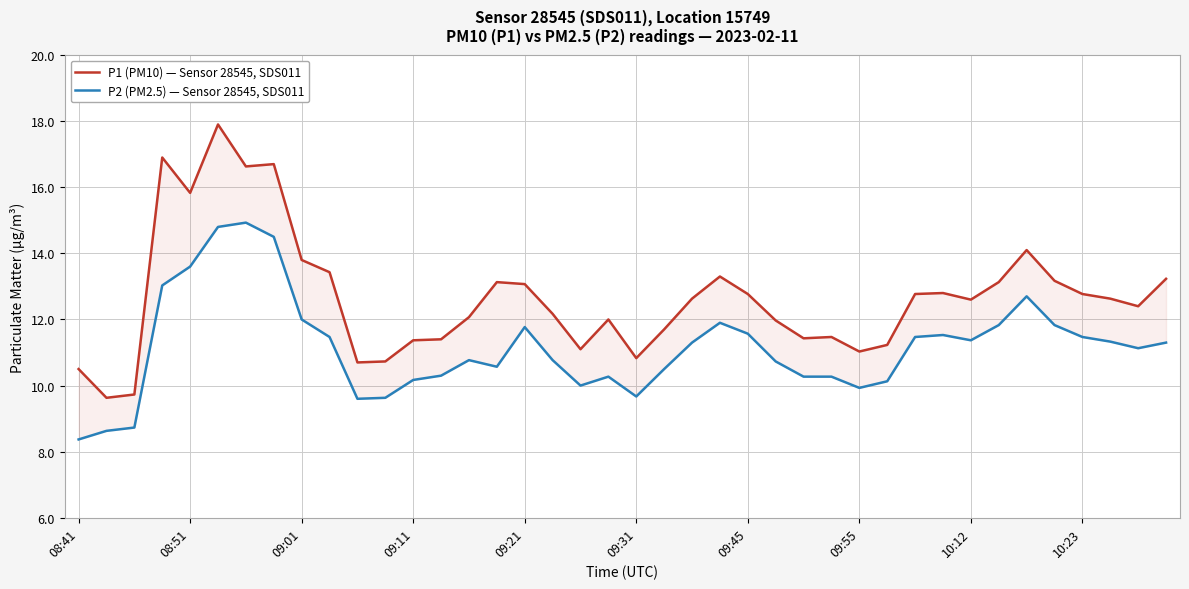

Is the value of P1 (PM10) — Sensor 28545, SDS011 at 19 greater than the value of P2 (PM2.5) — Sensor 28545, SDS011 at 09:21?

No